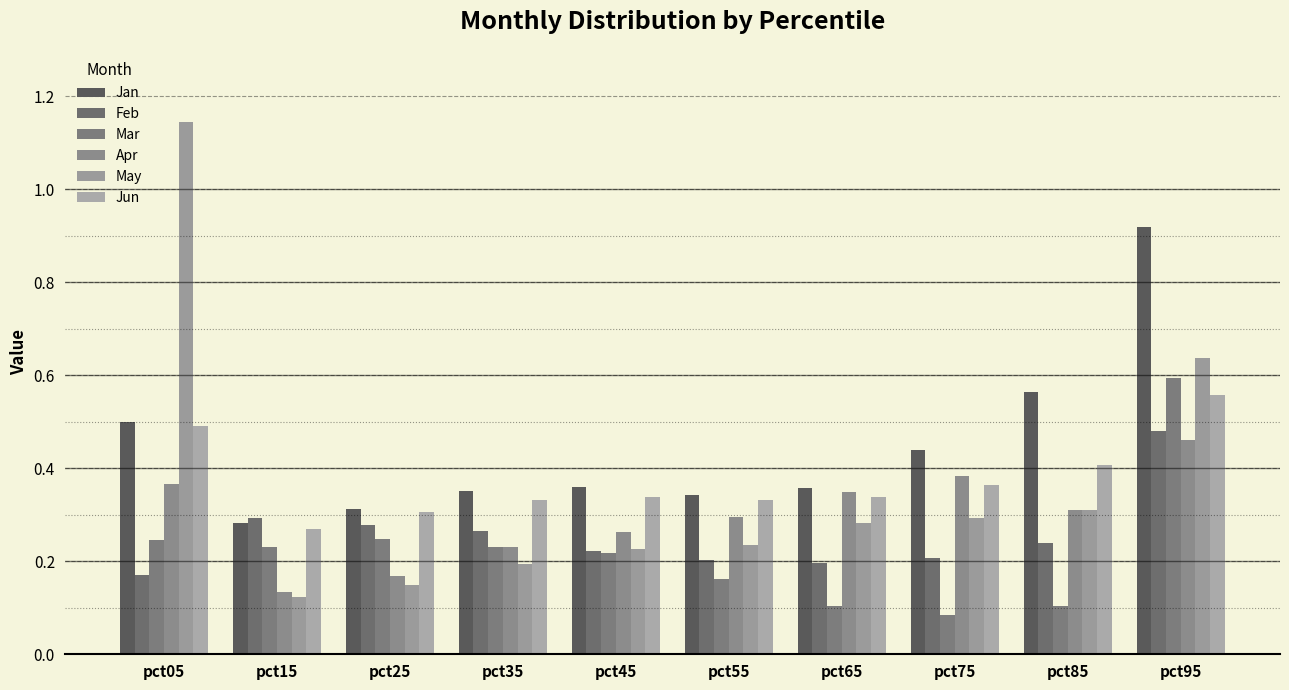

How many series are shown in this chart?

6